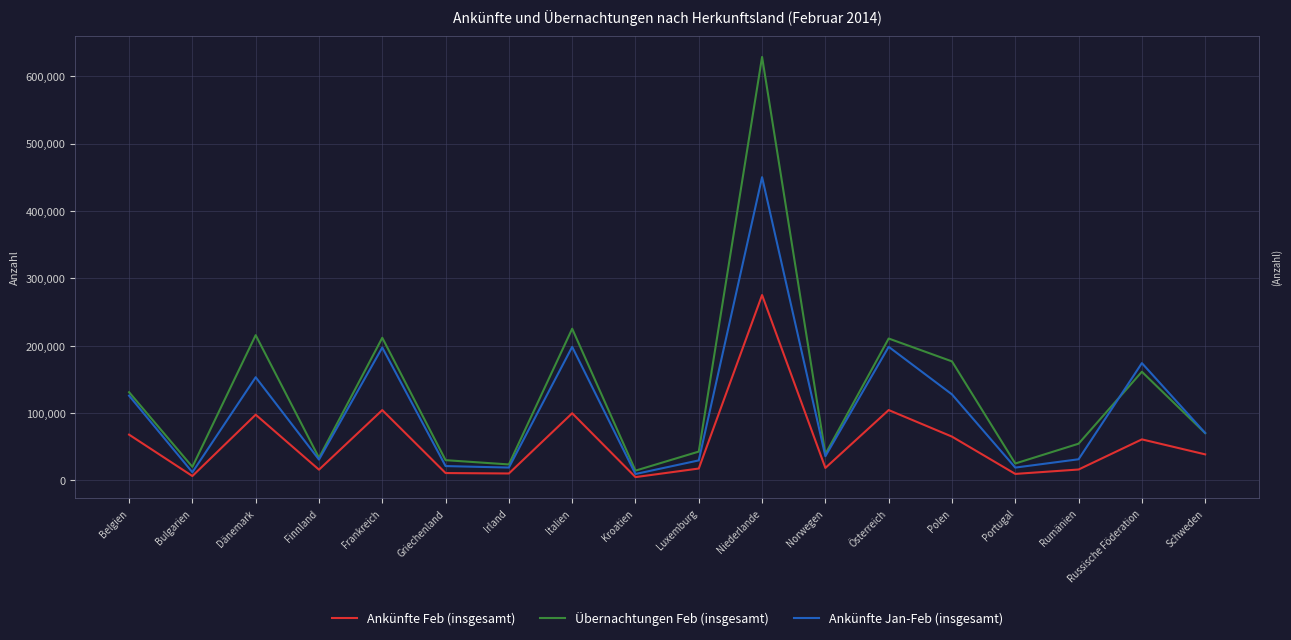

True or false: Ankünfte Jan-Feb (insgesamt) has a value of 125867 at Belgien.

True